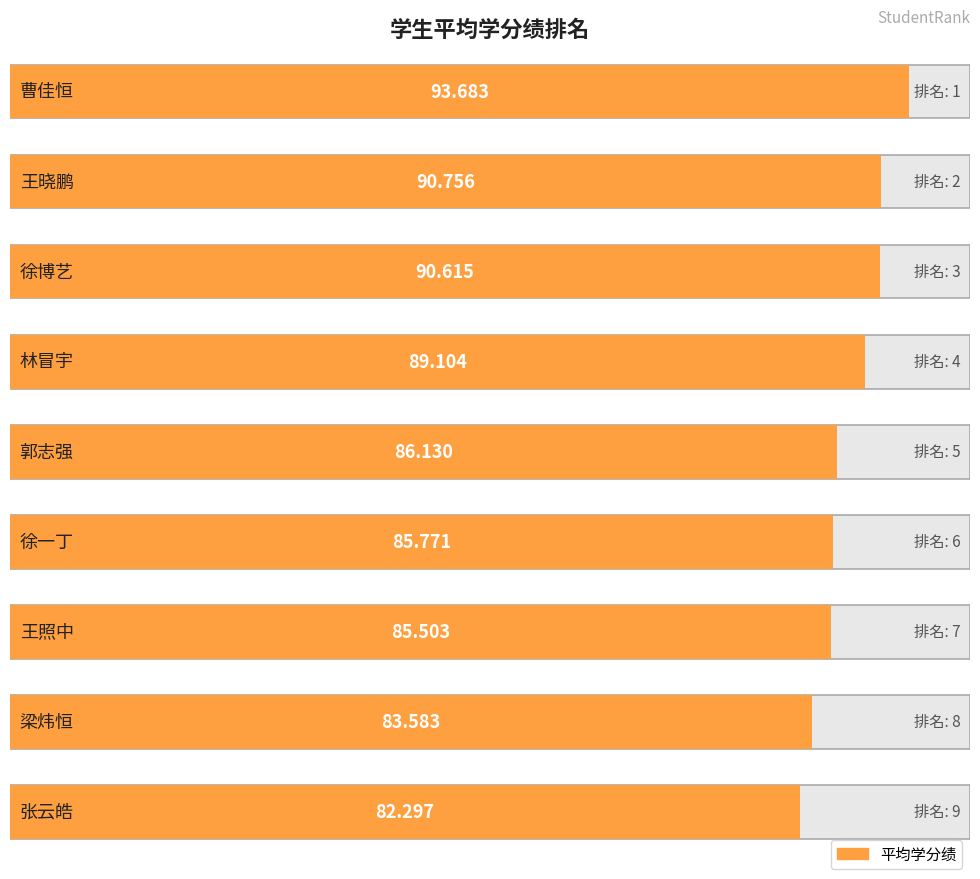

Which has a higher value, 曹佳恒 or 徐一丁?

曹佳恒